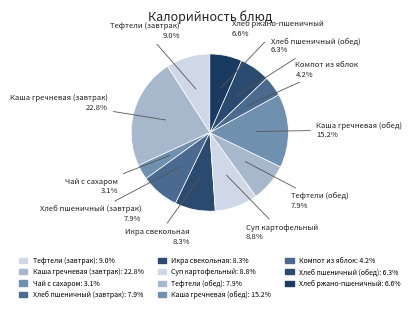

How many slices are in this pie chart?

11